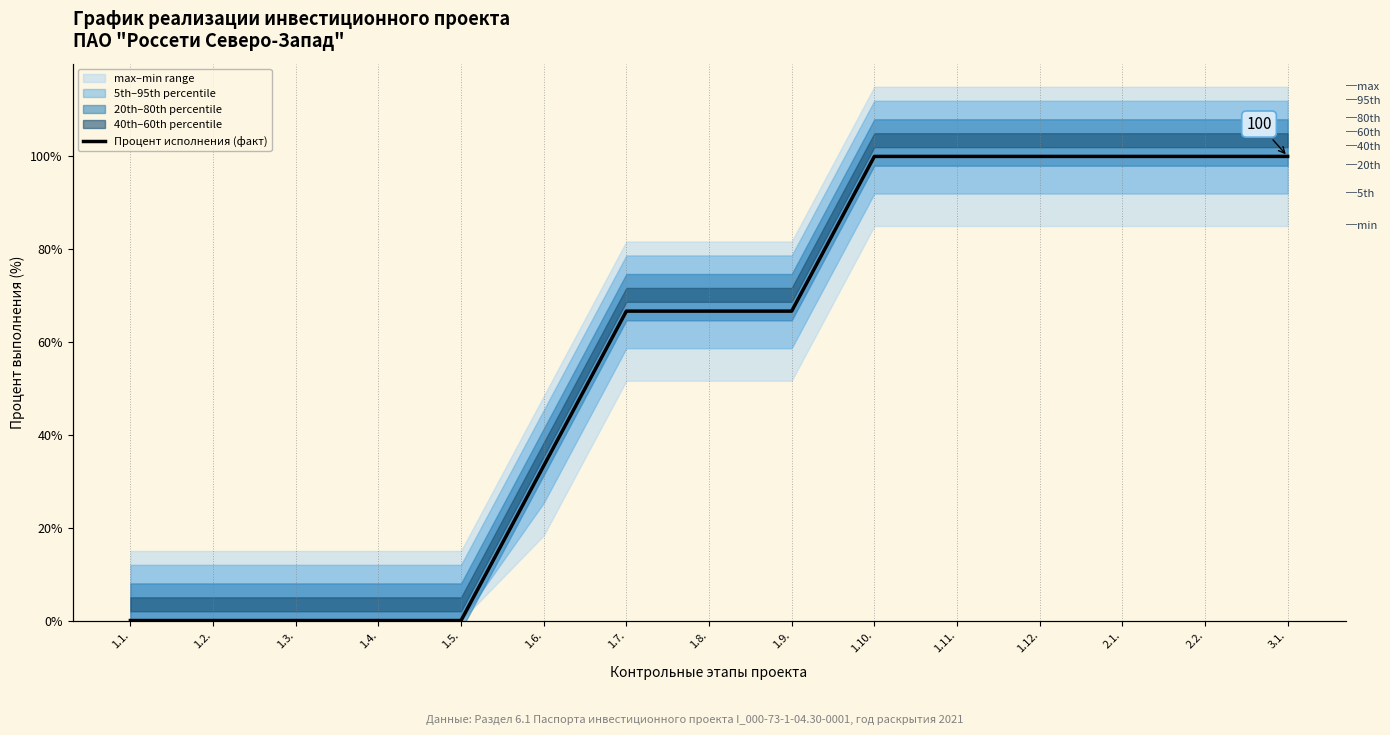

What is the label of the 10th point from the left?

1.10.